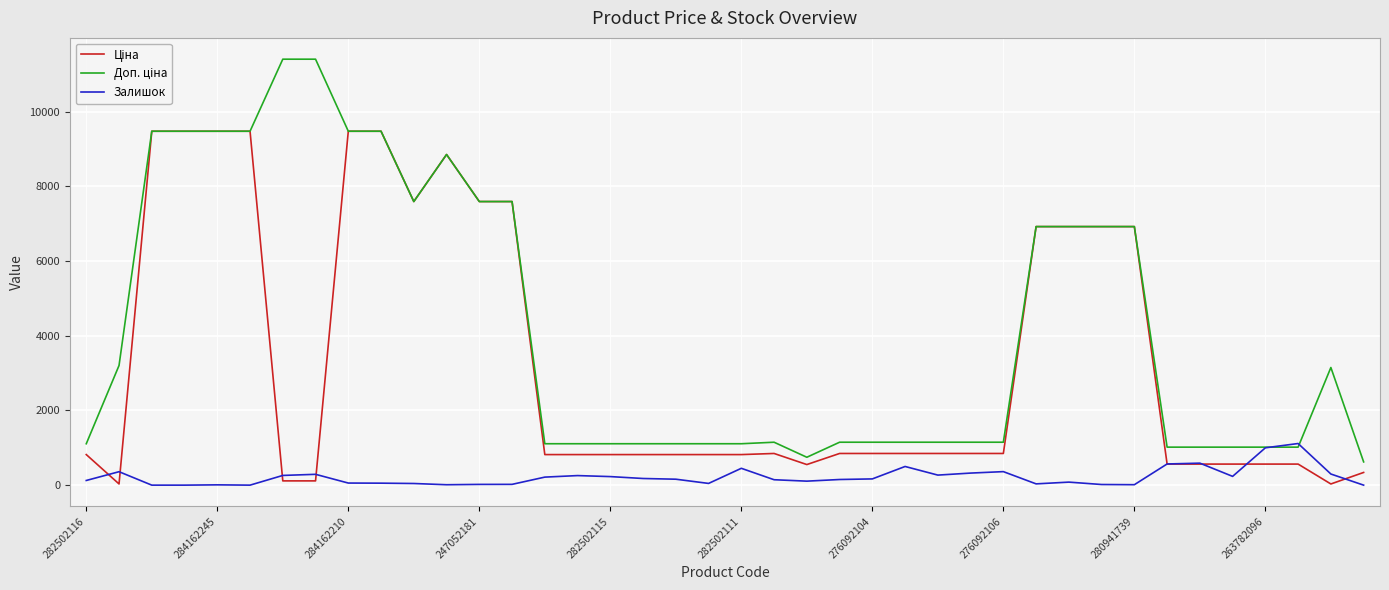

What is the maximum value shown in the chart?

11410.0